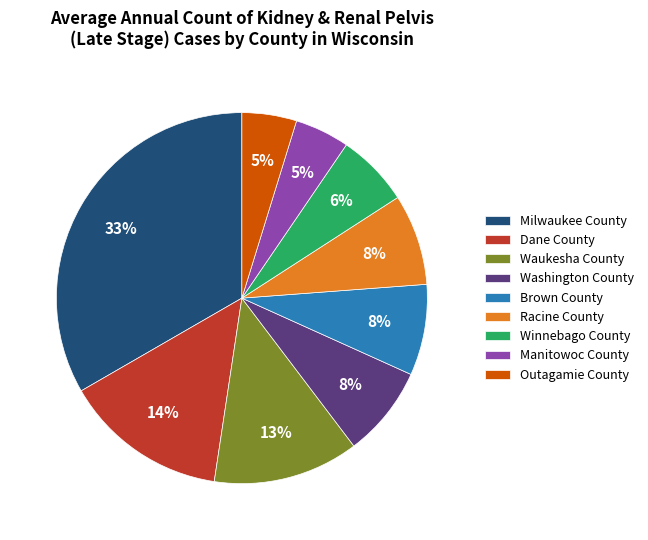

Which category has the biggest portion of the pie?

Milwaukee County